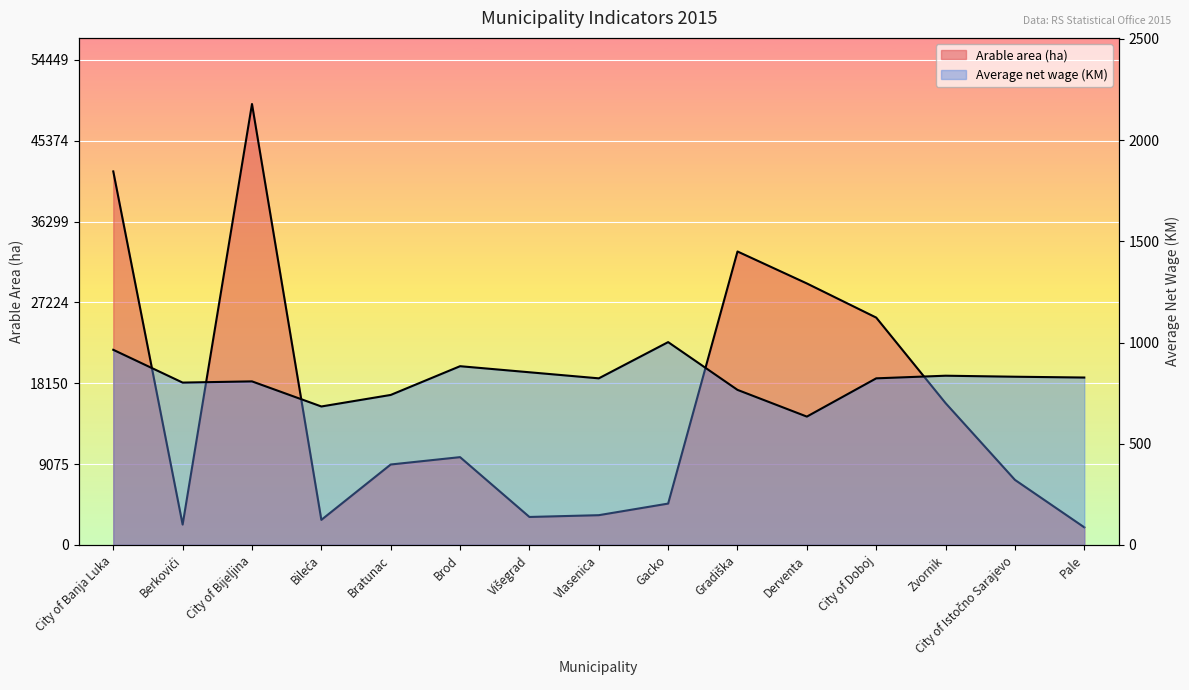

What are all the series names shown in the legend?

Arable area (ha), Average net wage (KM)